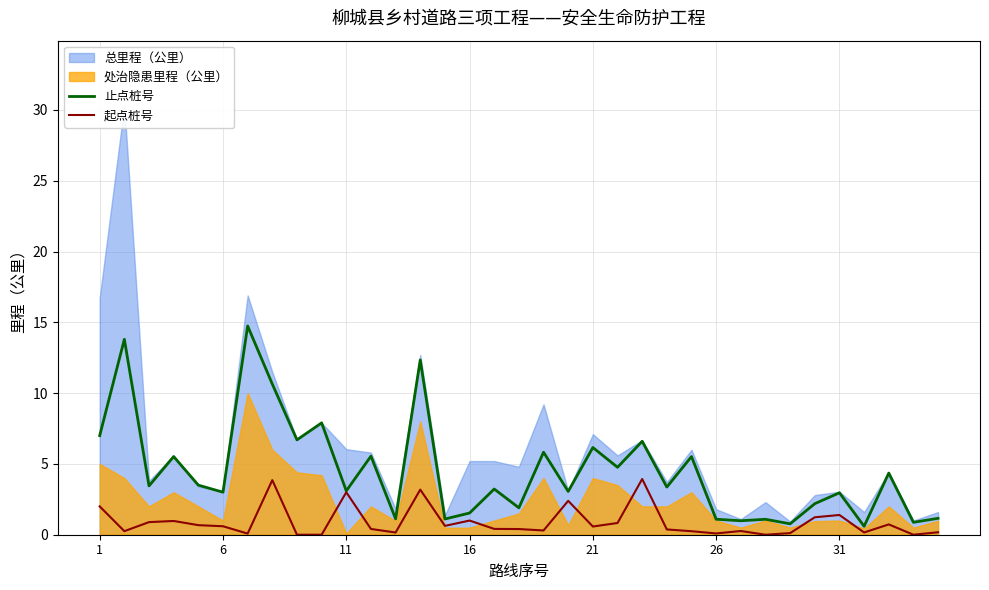

The value of 起点桩号 at 21 is 0.8. True or false?

False